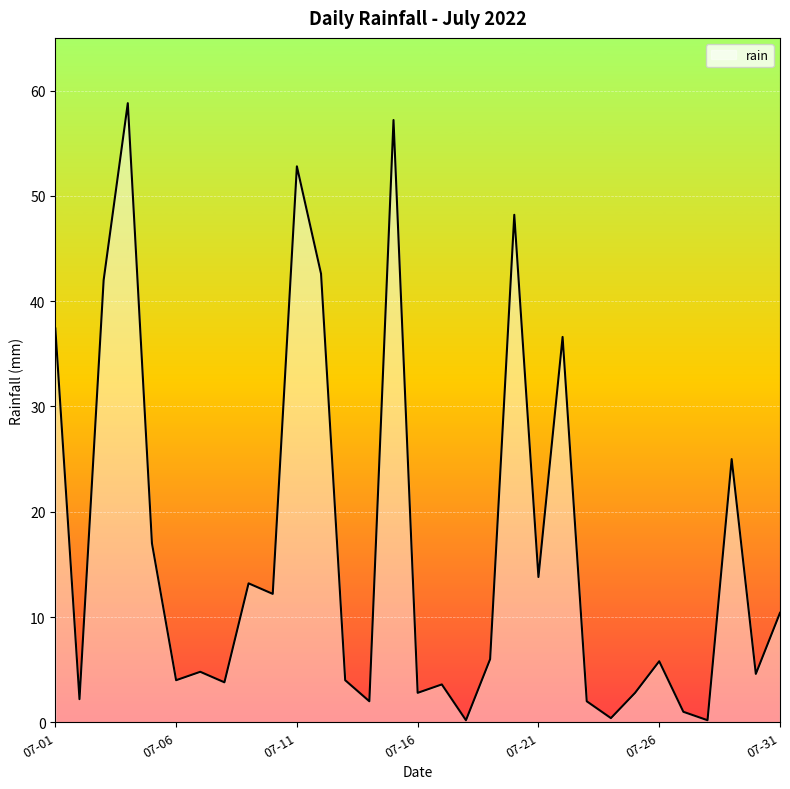

What is the difference between the maximum and minimum values?

58.6